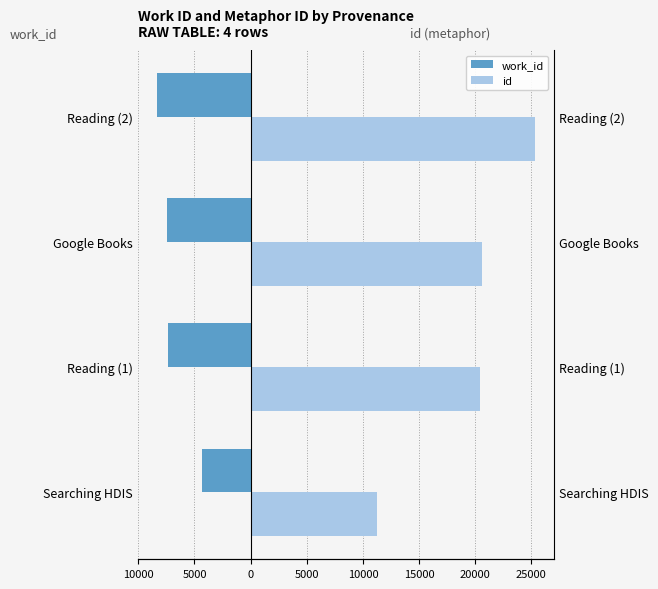

At Reading (2), list the series in order from smallest to largest.

work_id, id